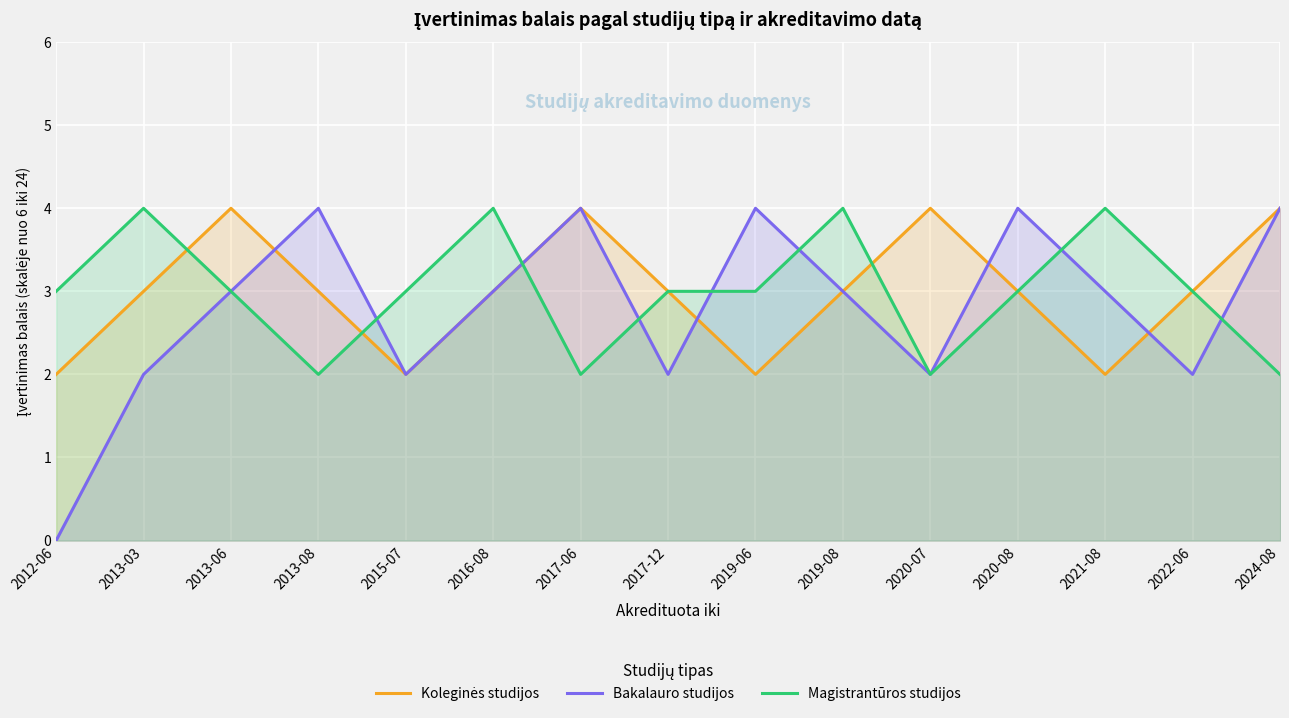

At 2013-06, list the series in order from largest to smallest.

Koleginės studijos, Bakalauro studijos, Magistrantūros studijos